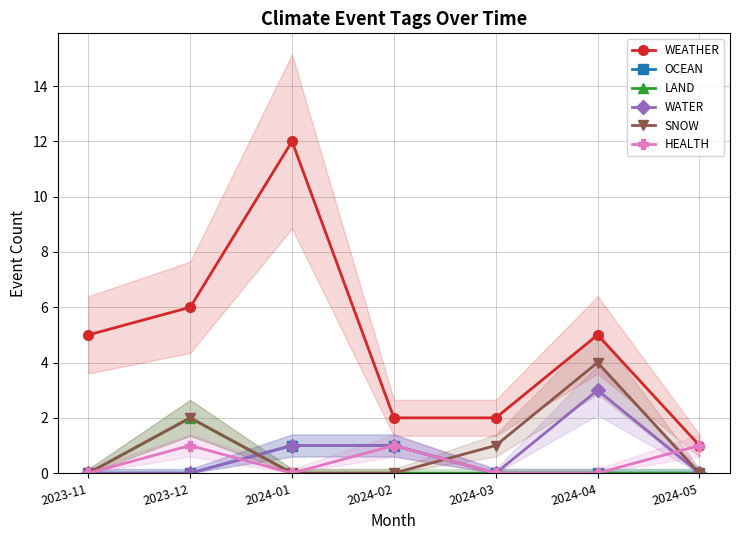

Rank the categories by LAND value from lowest to highest.

2023-11, 2024-01, 2024-02, 2024-03, 2024-04, 2024-05, 2023-12